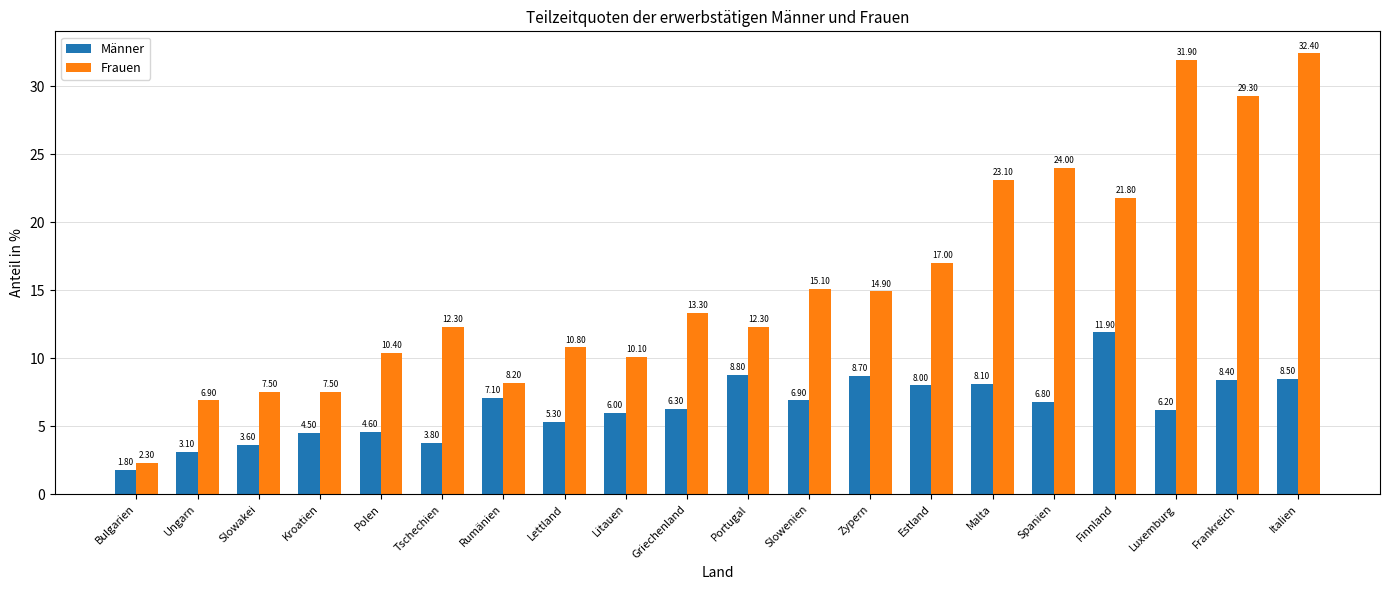

Reading left to right, list all the values displayed in this chart.

Männer: Bulgarien=1.8	Ungarn=3.1	Slowakei=3.6	Kroatien=4.5	Polen=4.6	Tschechien=3.8	Rumänien=7.1	Lettland=5.3	Litauen=6.0	Griechenland=6.3	Portugal=8.8	Slowenien=6.9	Zypern=8.7	Estland=8.0	Malta=8.1	Spanien=6.8	Finnland=11.9	Luxemburg=6.2	Frankreich=8.4	Italien=8.5
Frauen: Bulgarien=2.3	Ungarn=6.9	Slowakei=7.5	Kroatien=7.5	Polen=10.4	Tschechien=12.3	Rumänien=8.2	Lettland=10.8	Litauen=10.1	Griechenland=13.3	Portugal=12.3	Slowenien=15.1	Zypern=14.9	Estland=17.0	Malta=23.1	Spanien=24.0	Finnland=21.8	Luxemburg=31.9	Frankreich=29.3	Italien=32.4